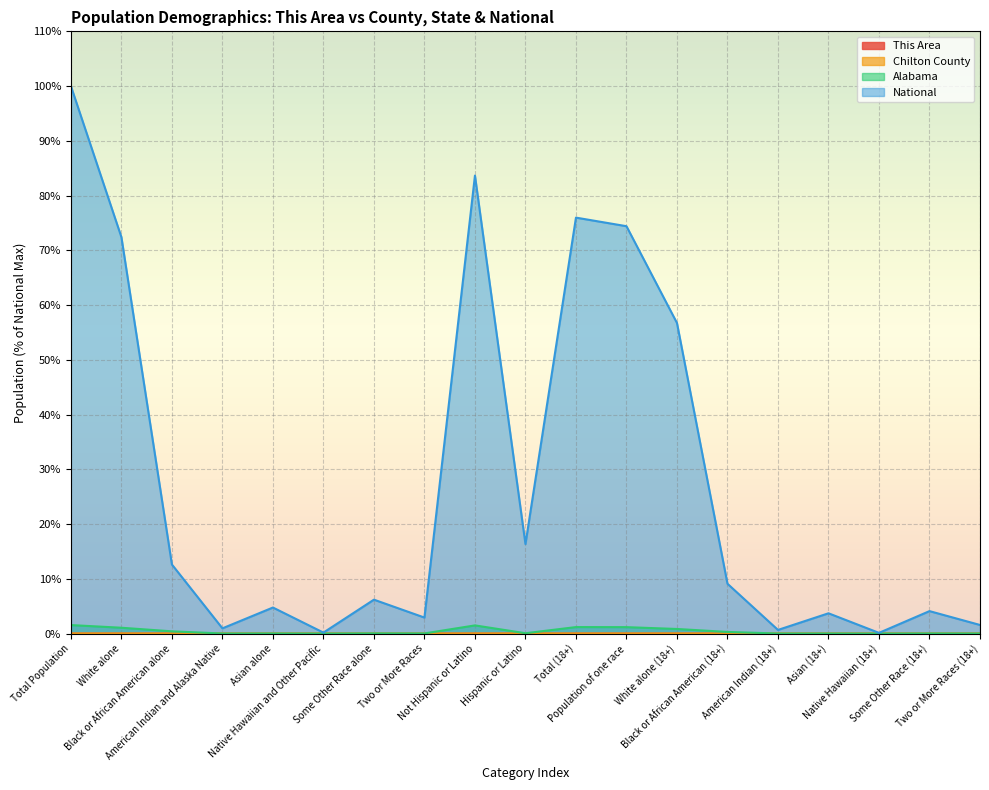

The This Area series shows 0.0 at Asian (18+). True or false?

False